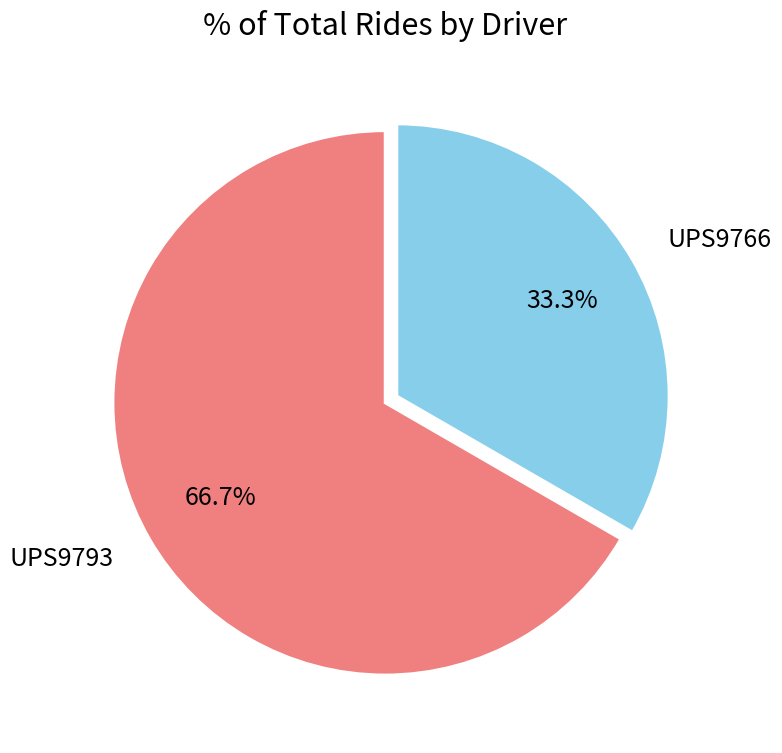

Count the number of slices in the pie.

2